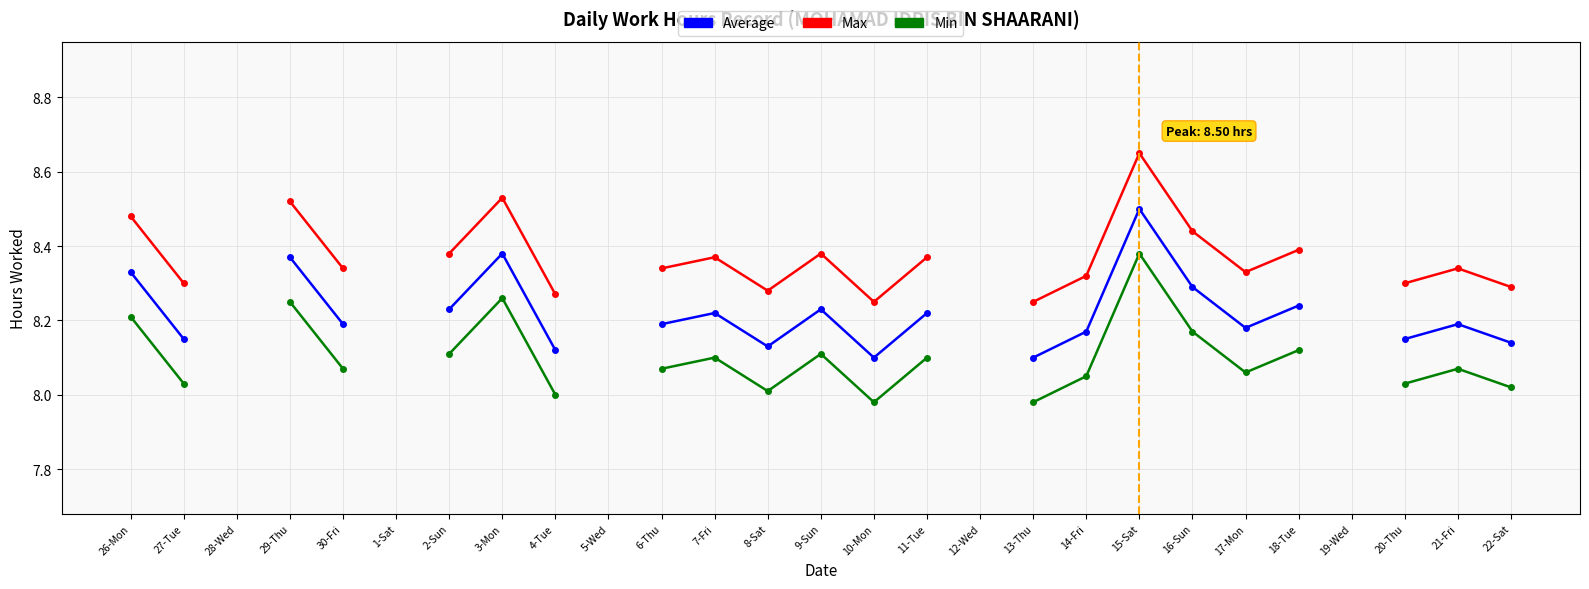

What is the highest value of the Max series?

8.7